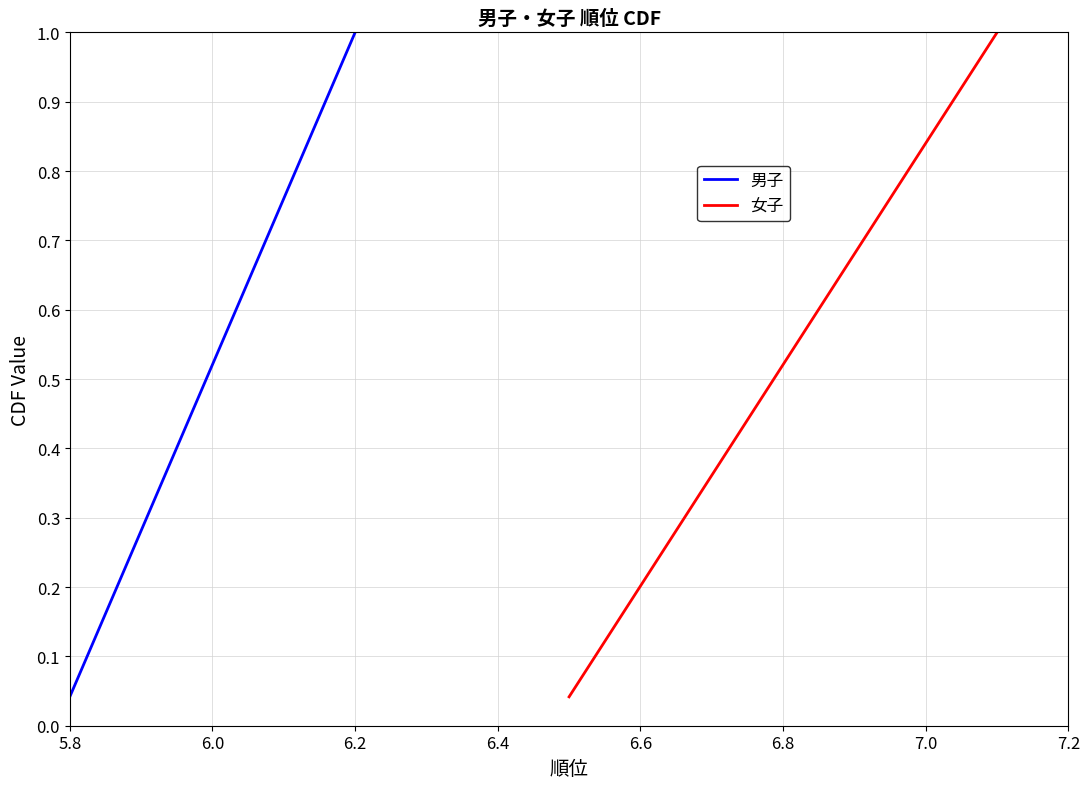

Count the number of data series in this chart.

2